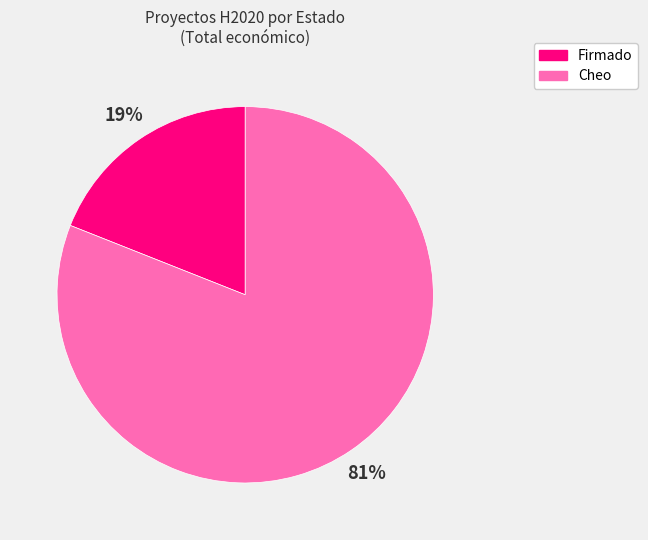

To the nearest percent, what is the difference between the largest and smallest slice percentages?

62%